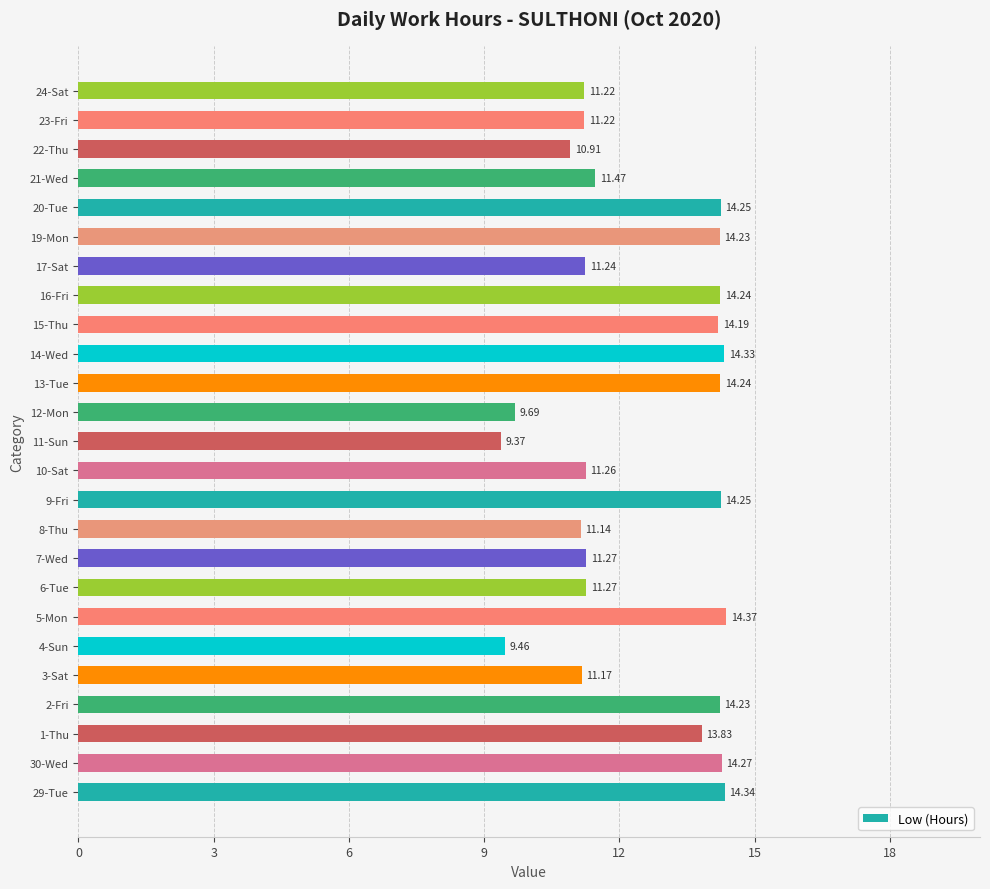

How many values are below 11?

4